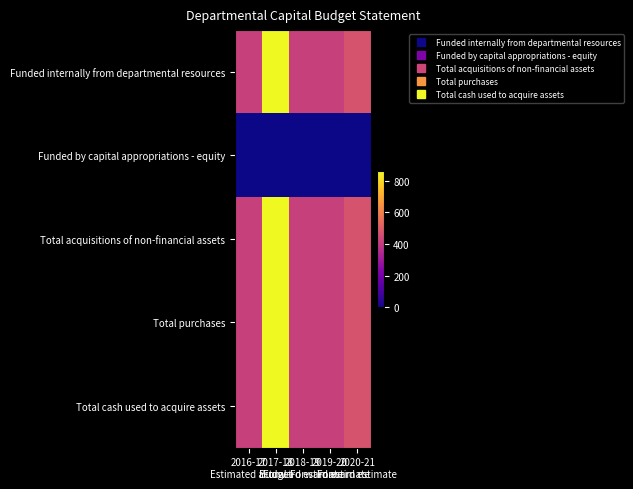

Reading left to right, what are all the values shown in this chart?

Funded internally from departmental resources: 2016-17
Estimated actual=417	2017-18
Budget=865	2018-19
Forward estimate=417	2019-20
Forward estimate=417	2020-21
Forward estimate=472
Funded by capital appropriations - equity: 2016-17
Estimated actual=0	2017-18
Budget=0	2018-19
Forward estimate=0	2019-20
Forward estimate=0	2020-21
Forward estimate=0
Total acquisitions of non-financial assets: 2016-17
Estimated actual=417	2017-18
Budget=865	2018-19
Forward estimate=417	2019-20
Forward estimate=417	2020-21
Forward estimate=472
Total purchases: 2016-17
Estimated actual=417	2017-18
Budget=865	2018-19
Forward estimate=417	2019-20
Forward estimate=417	2020-21
Forward estimate=472
Total cash used to acquire assets: 2016-17
Estimated actual=417	2017-18
Budget=865	2018-19
Forward estimate=417	2019-20
Forward estimate=417	2020-21
Forward estimate=472